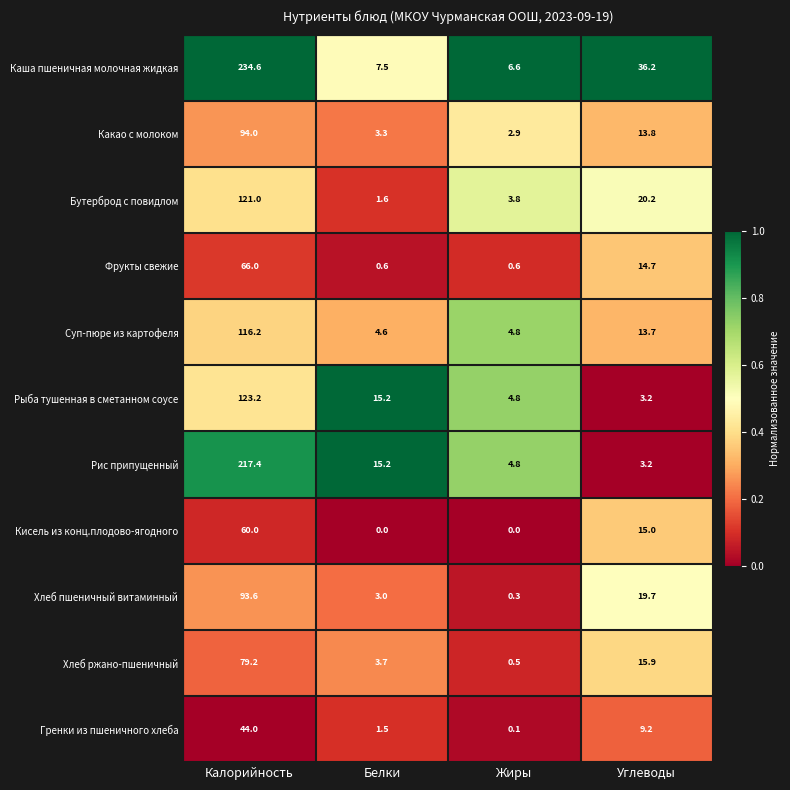

What is the sum of the Суп-пюре из картофеля values at Калорийность and Углеводы?

129.9